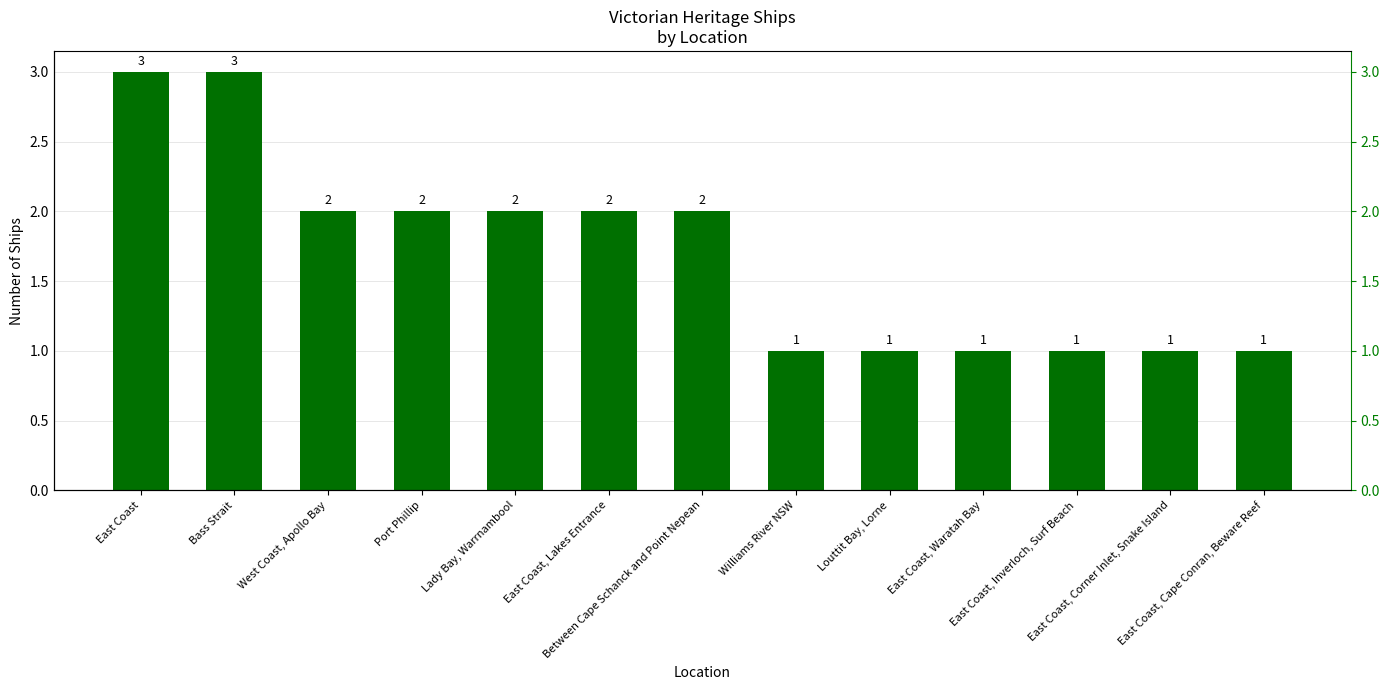

List the labels in order of value, largest first.

East Coast, Bass Strait, West Coast, Apollo Bay, Port Phillip, Lady Bay, Warrnambool, East Coast, Lakes Entrance, Between Cape Schanck and Point Nepean, Williams River NSW, Louttit Bay, Lorne, East Coast, Waratah Bay, East Coast, Inverloch, Surf Beach, East Coast, Corner Inlet, Snake Island, East Coast, Cape Conran, Beware Reef